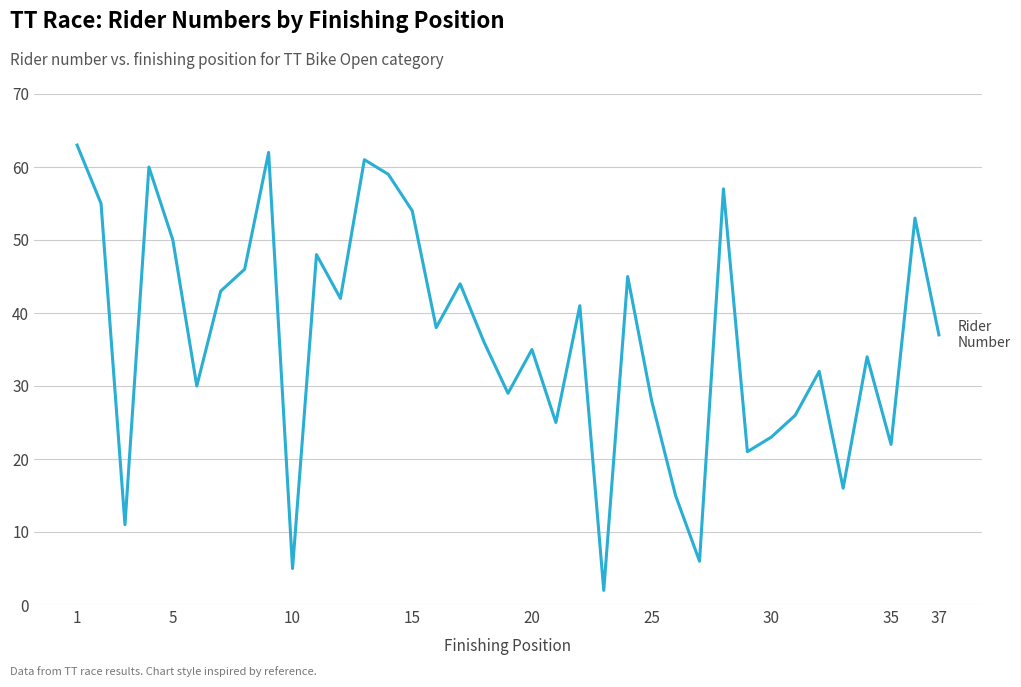

What is the maximum value shown in the chart?

63